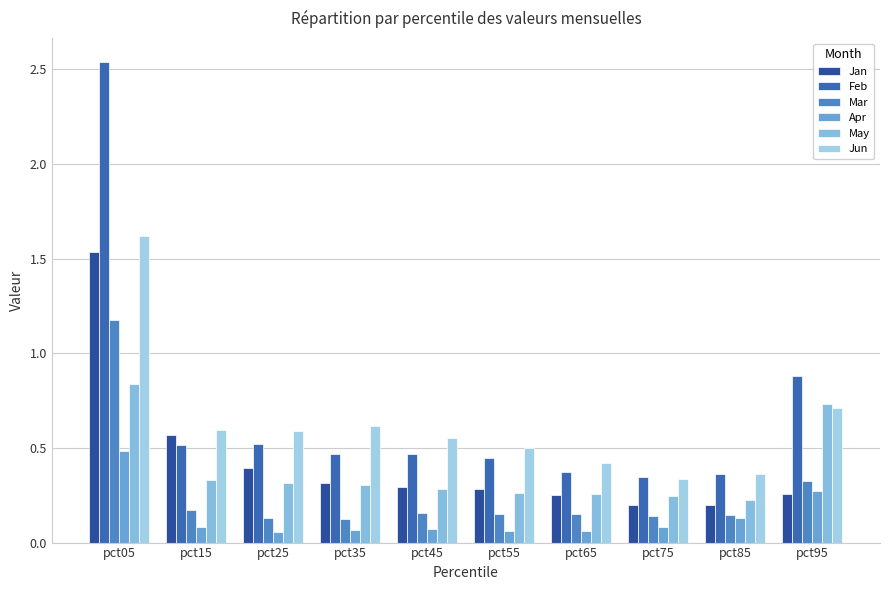

List the labels in order of Jun value, smallest first.

pct75, pct85, pct65, pct55, pct45, pct25, pct15, pct35, pct95, pct05